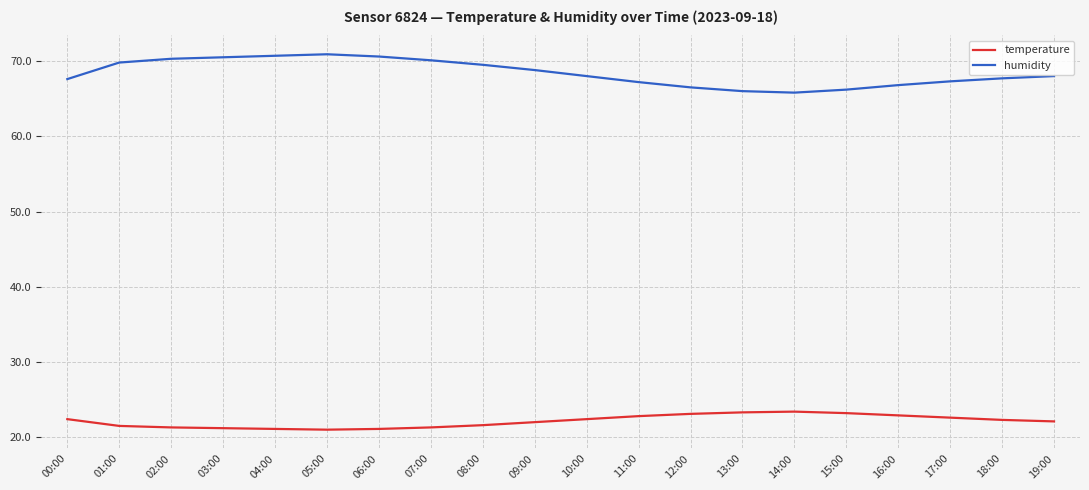

What are all the series names shown in the legend?

temperature, humidity